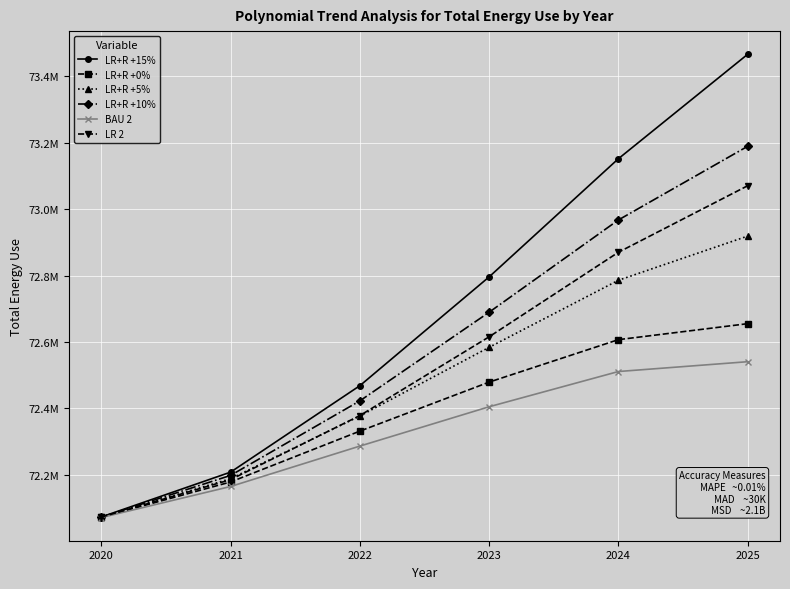

List the series in order of their peak value, highest first.

LR+R +15%, LR+R +10%, LR 2, LR+R +5%, LR+R +0%, BAU 2